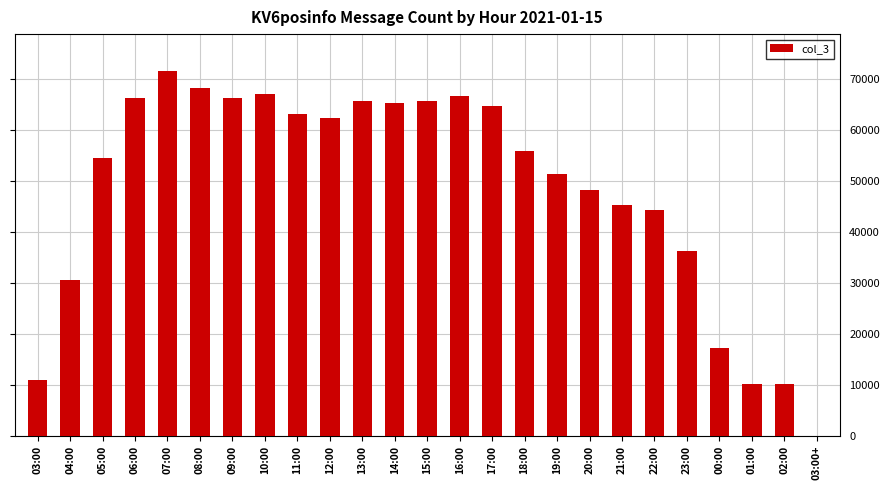

Which category has the highest value across all series?

07:00